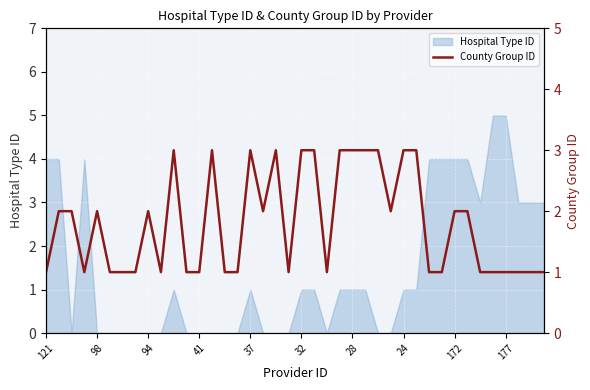

What is the average value?

2